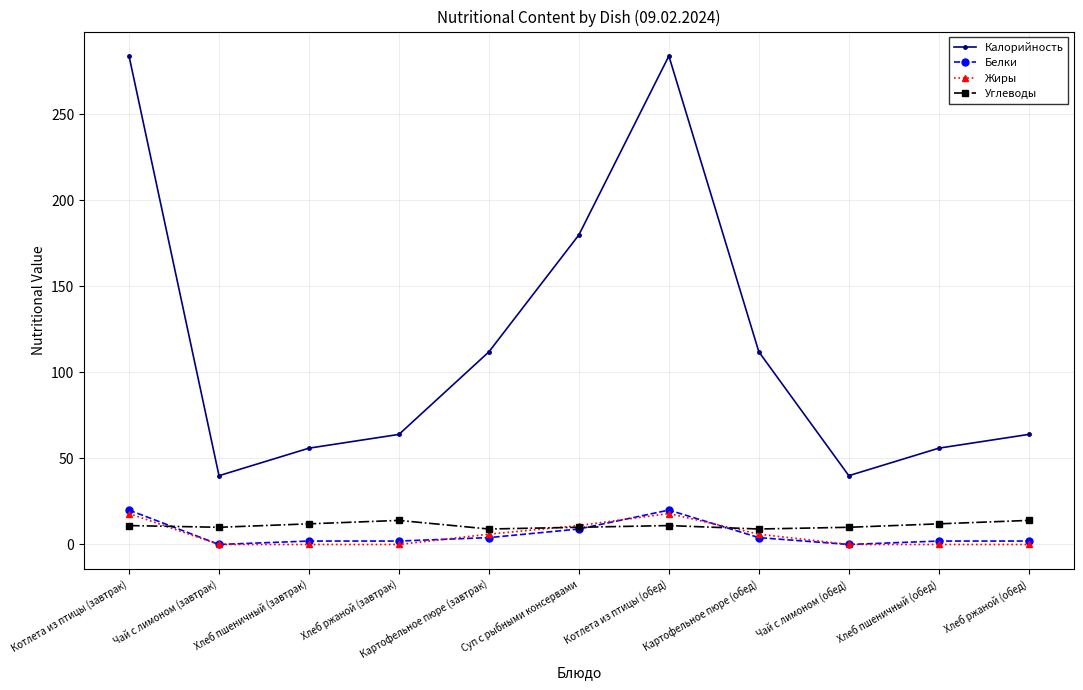

What is the total value across all series at Суп с рыбными консервами?

210